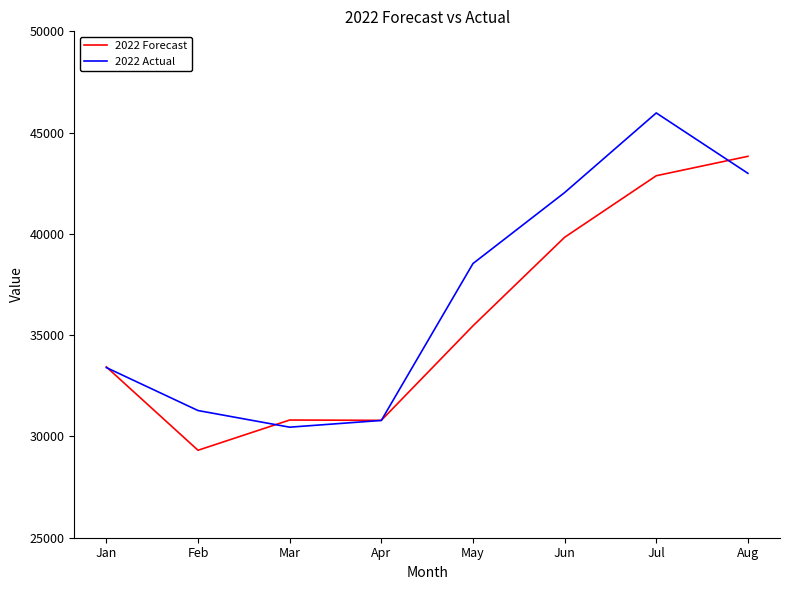

Which category has the lowest value in the 2022 Forecast series?

Feb